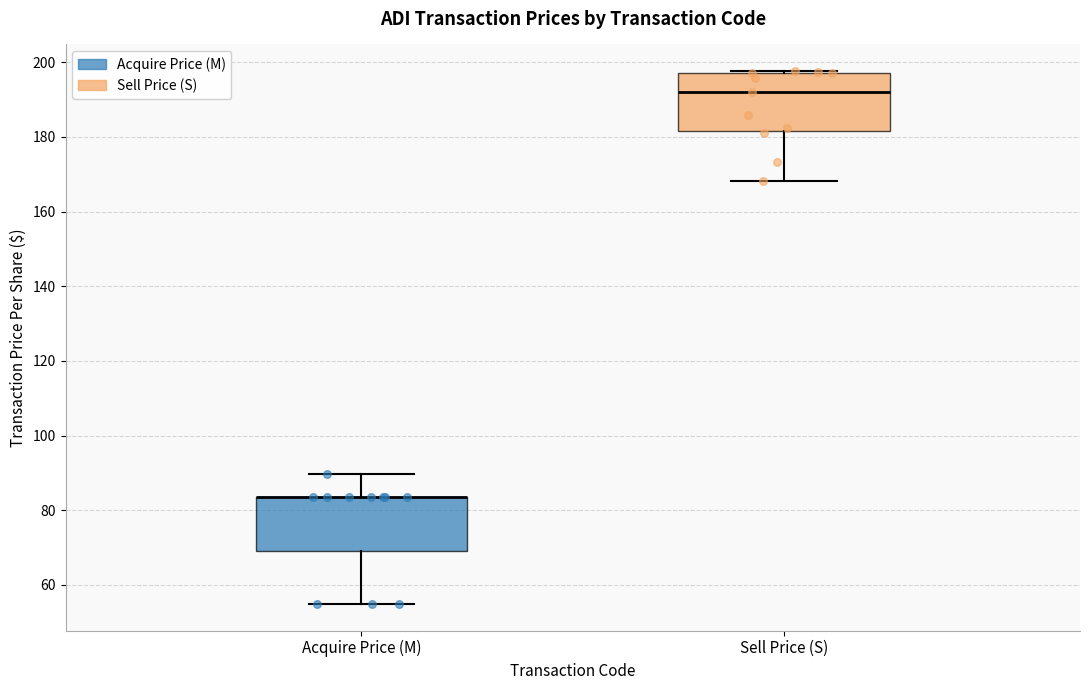

Where is the upper edge of the box for Acquire Price (M) on the y-axis? The values are not printed on the chart, so give them approximately, as read against the axis.

84